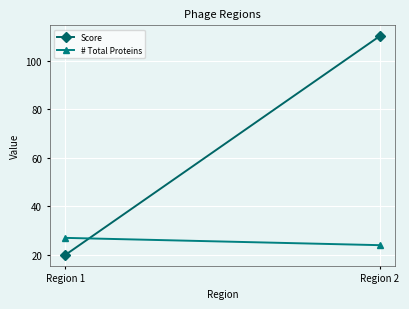

Is it true that Score equals 110 at Region 2?

True